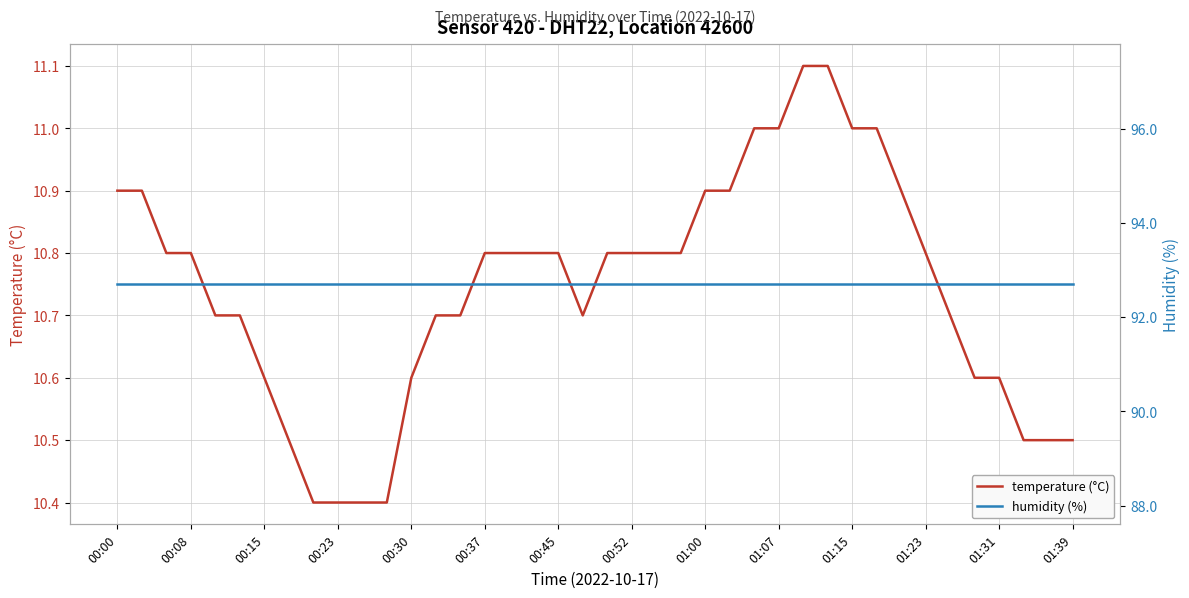

Which category has the highest value in the temperature (°C) series?

28